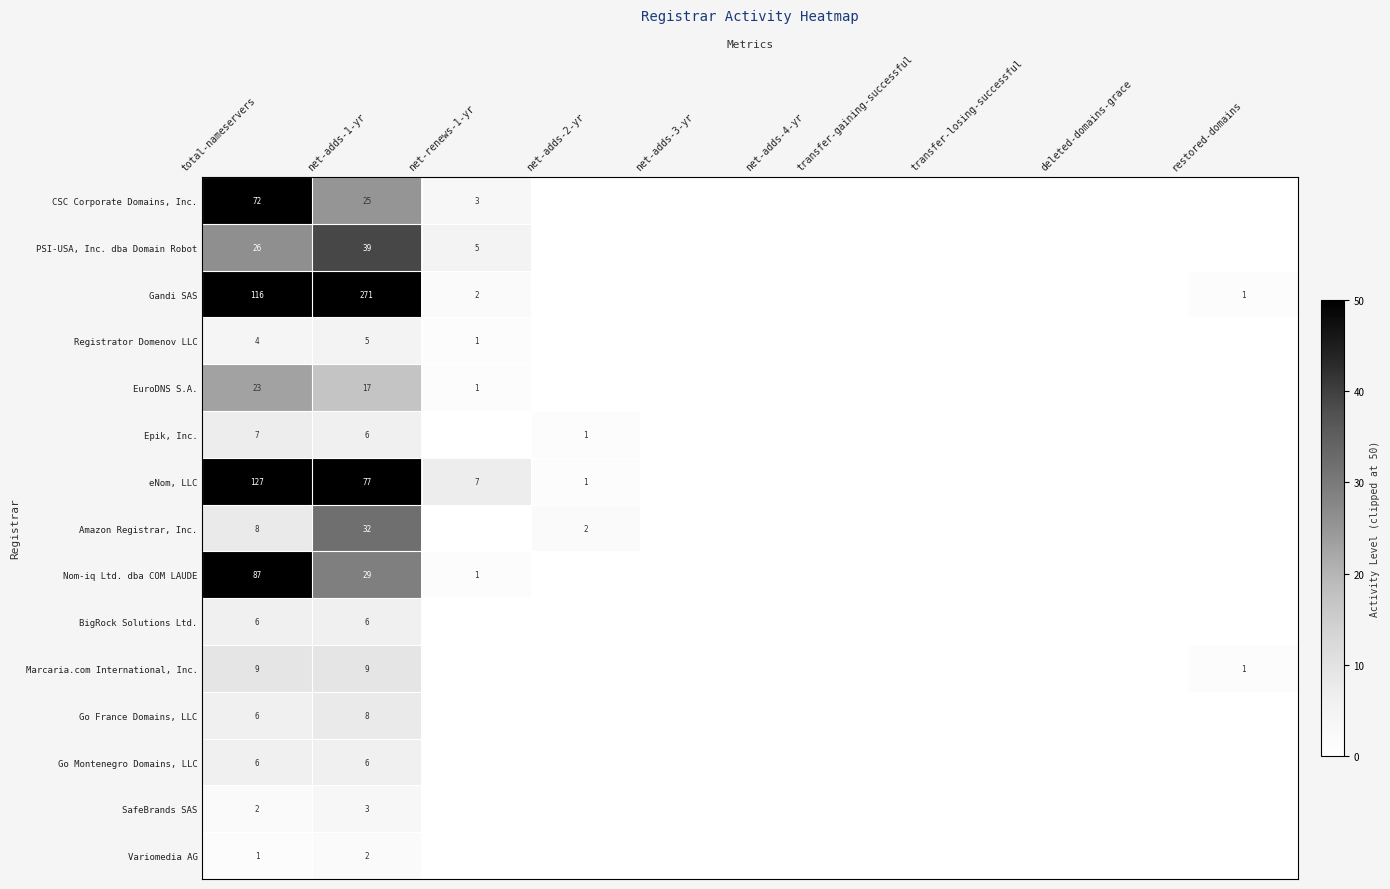

True or false: CSC Corporate Domains, Inc. has a value of 3 at net-renews-1-yr.

True